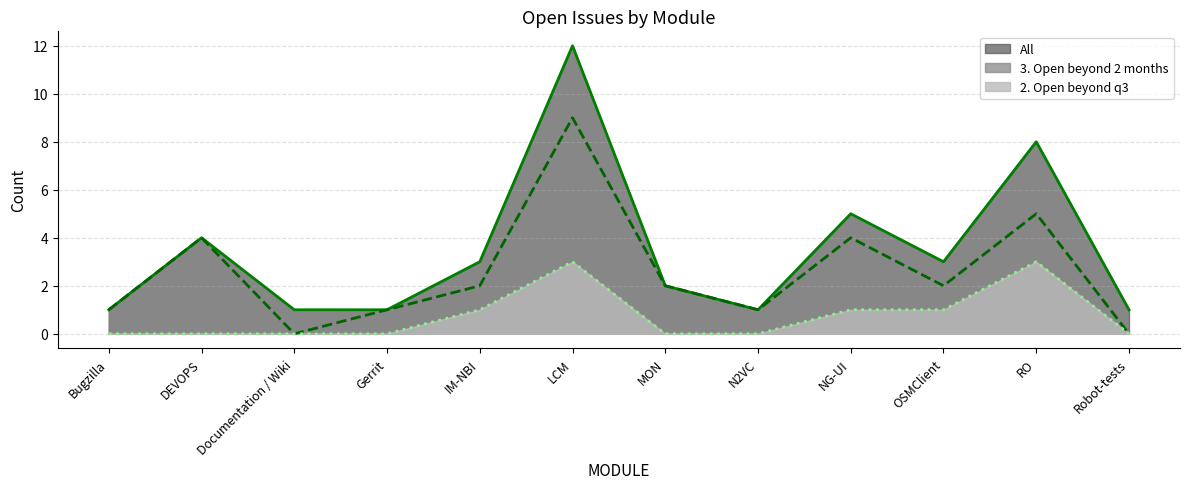

What is the difference between the second highest and second lowest values in the All series?

7